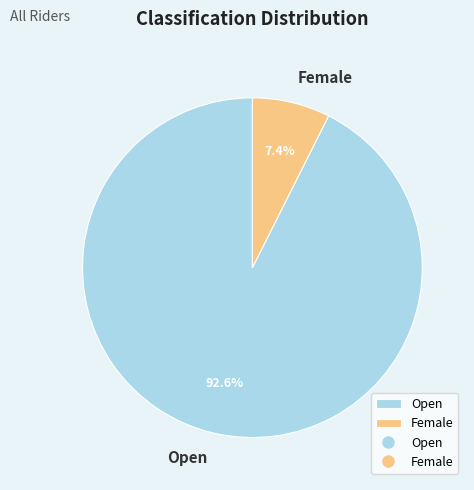

Which slice is the smallest?

Female